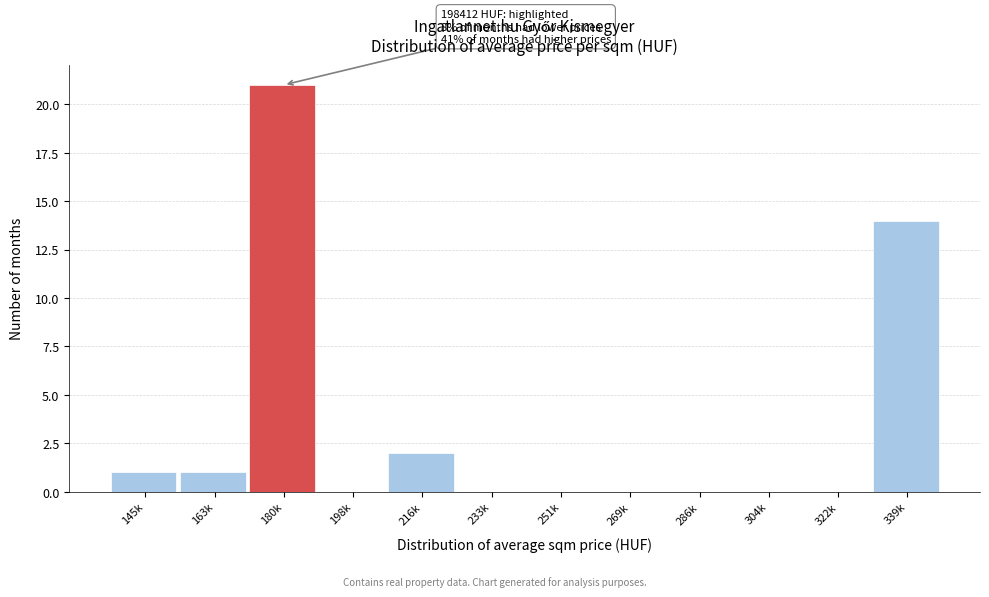

Reading left to right, transcribe all the data shown in this chart.

145k=1	163k=1	180k=21	198k=0	216k=2	233k=0	251k=0	269k=0	286k=0	304k=0	322k=0	339k=14